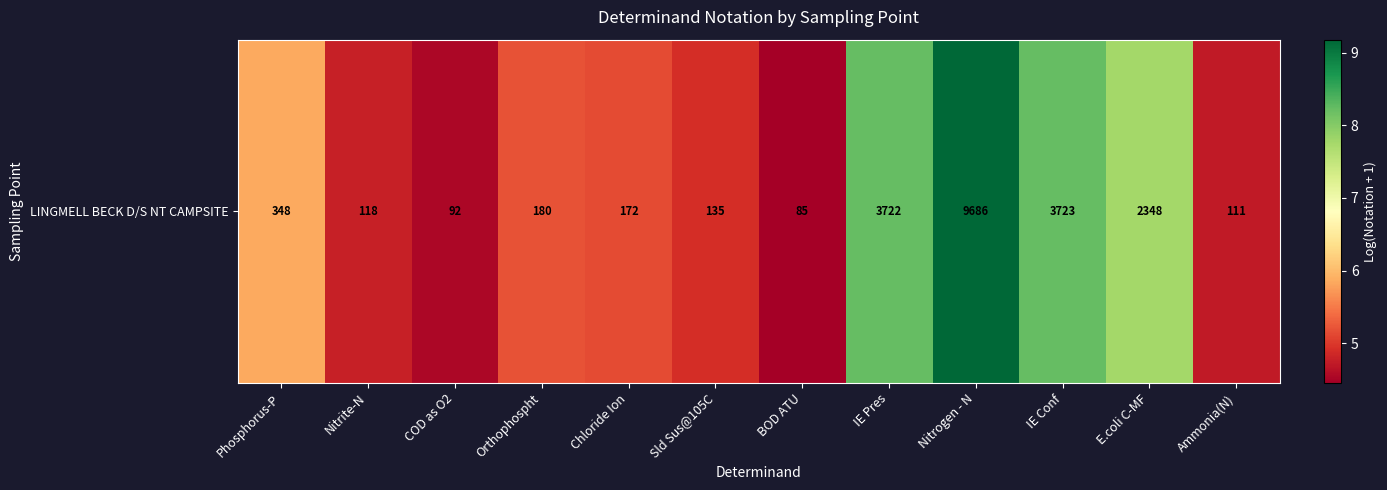

True or false: the data shows 13.6 at E.coli C-MF.

False